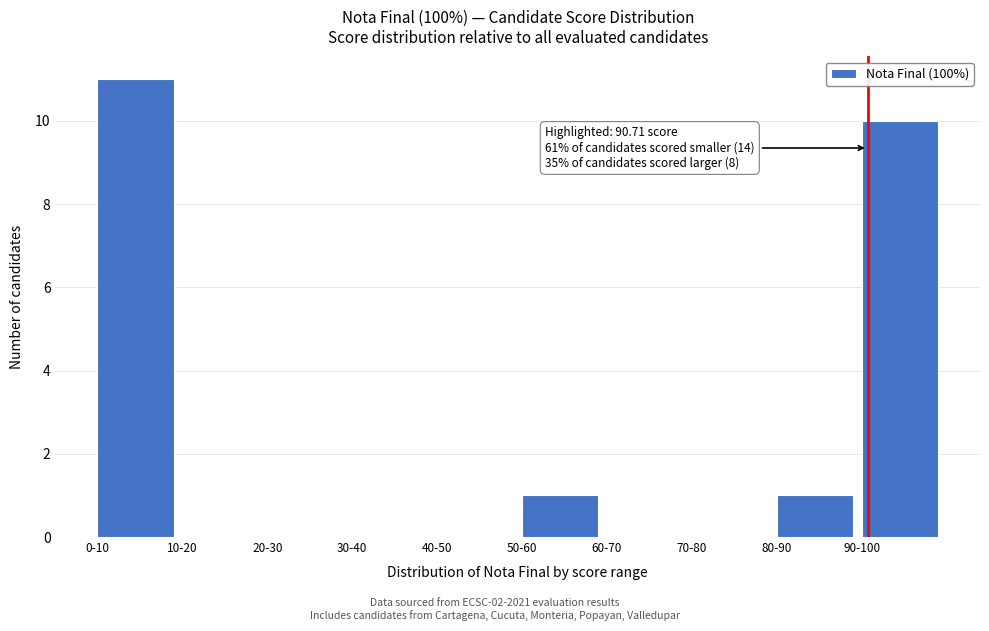

Reading right to left, what are all the values shown in this chart?

90-100=10	80-90=1	70-80=0	60-70=0	50-60=1	40-50=0	30-40=0	20-30=0	10-20=0	0-10=11